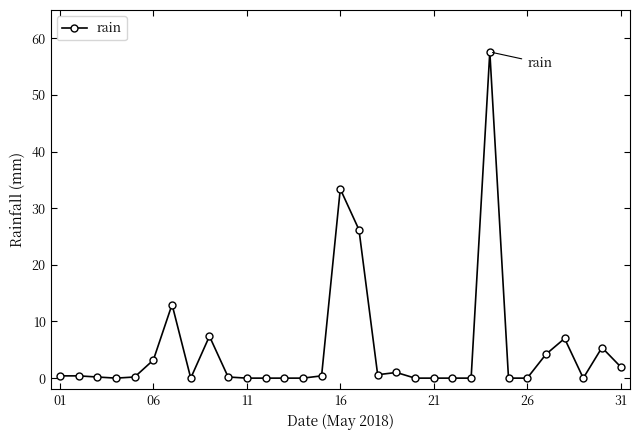

True or false: the data has more than 1 interior local peaks.

True